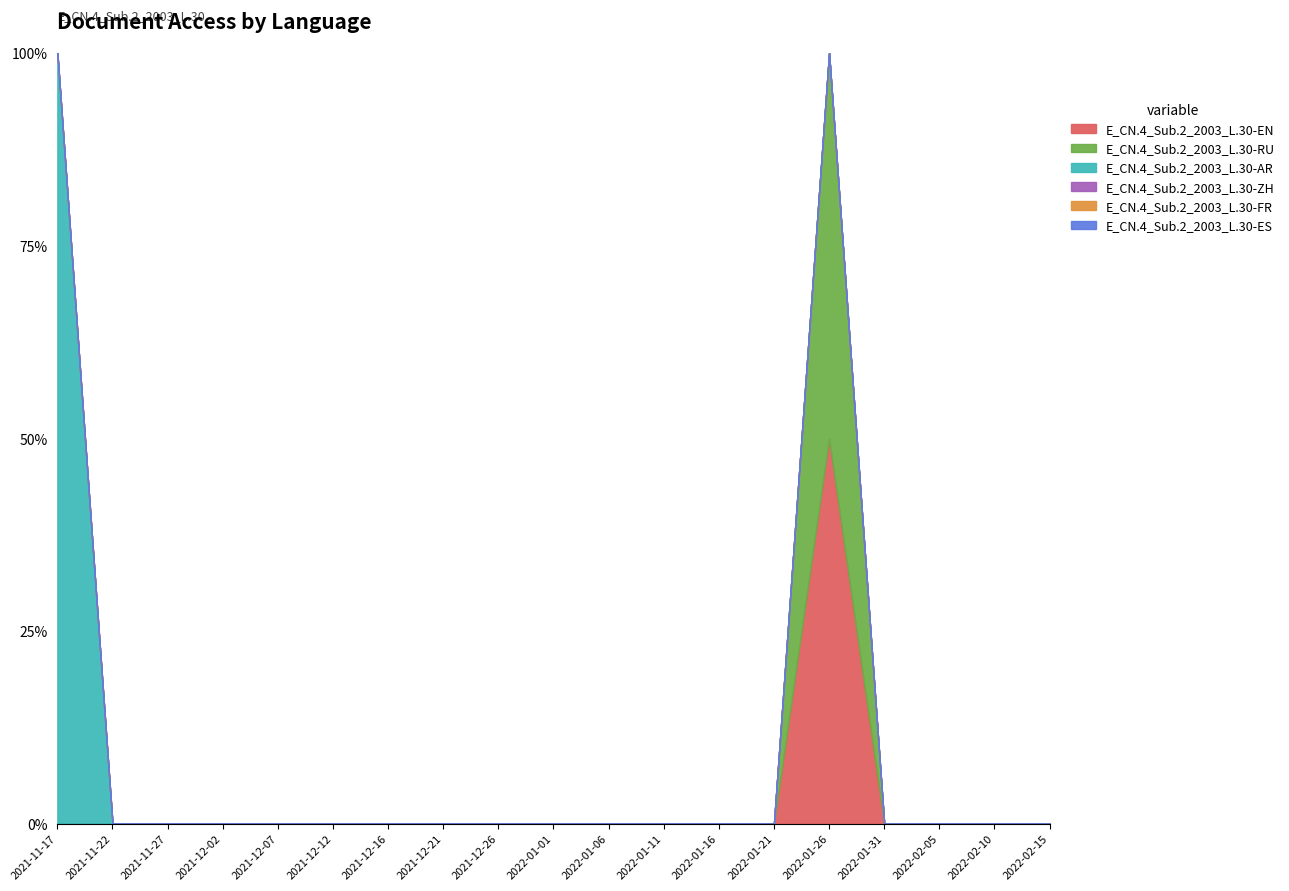

True or false: E_CN.4_Sub.2_2003_L.30-EN and E_CN.4_Sub.2_2003_L.30-ZH cross at least once.

False